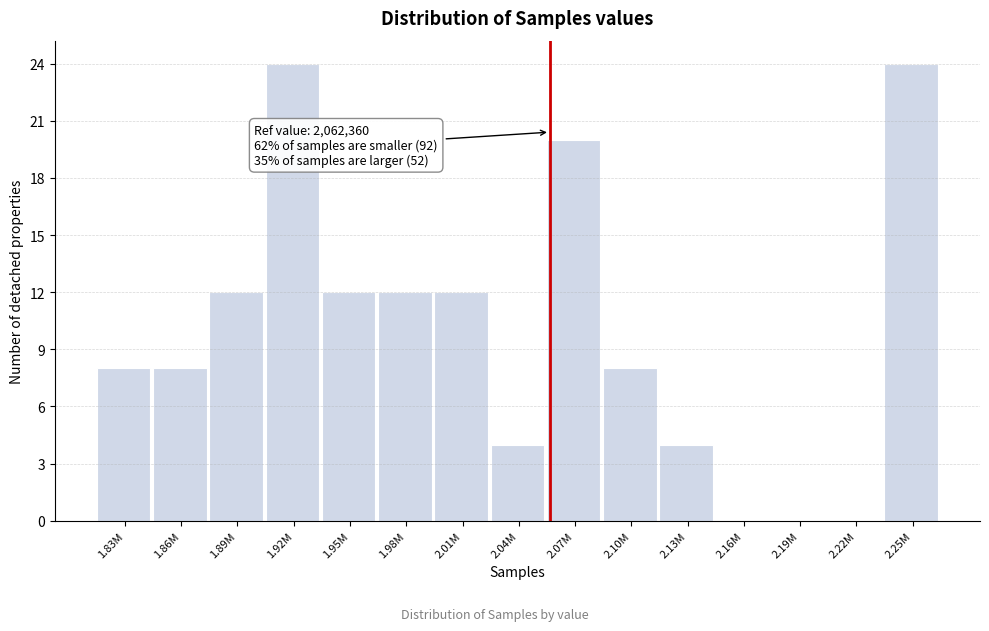

Reading left to right, transcribe all the data shown in this chart.

1.83M=8	1.86M=8	1.89M=12	1.92M=24	1.95M=12	1.98M=12	2.01M=12	2.04M=4	2.07M=20	2.10M=8	2.13M=4	2.16M=0	2.19M=0	2.22M=0	2.25M=24